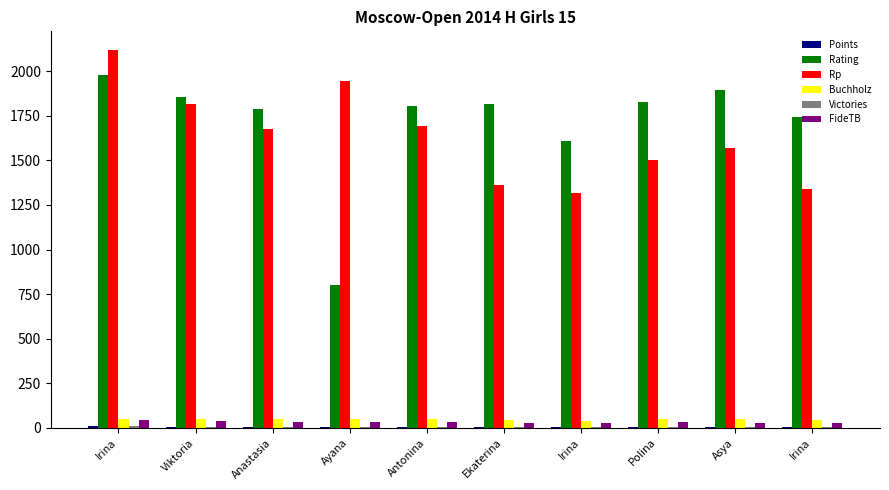

Which series has the largest total across all categories?

Rating